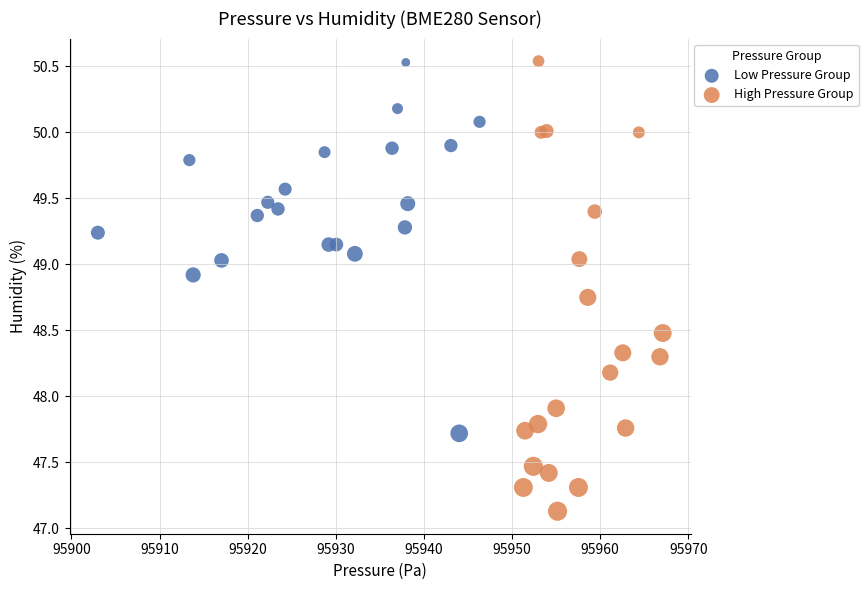

Which series contains the lowest Y value?

High Pressure Group